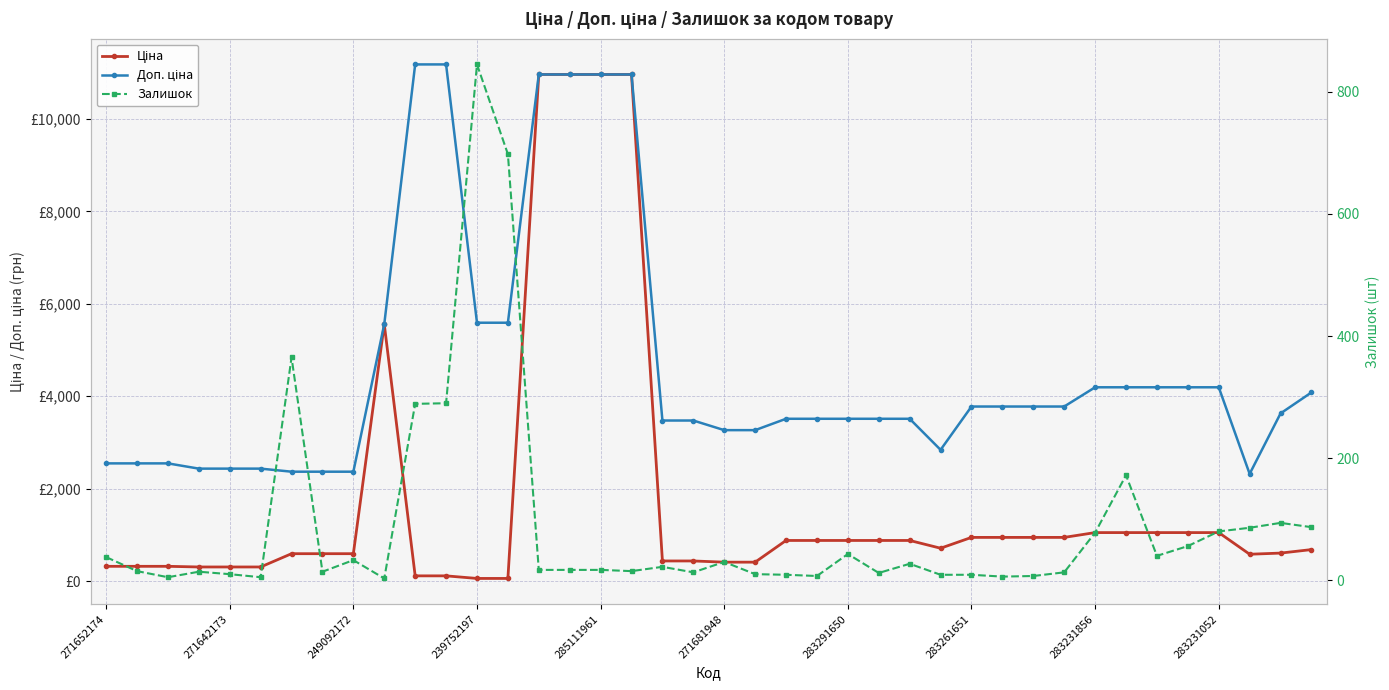

True or false: Доп. ціна has more than 2 interior local peaks.

False